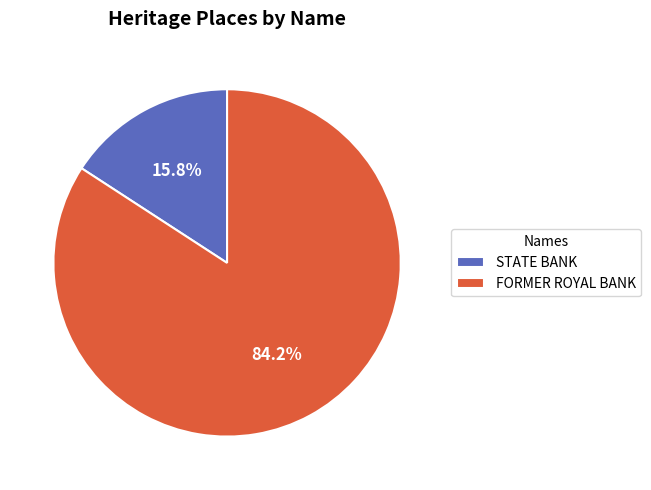

To the nearest percent, what is the difference between the FORMER ROYAL BANK and STATE BANK slice percentages?

68%